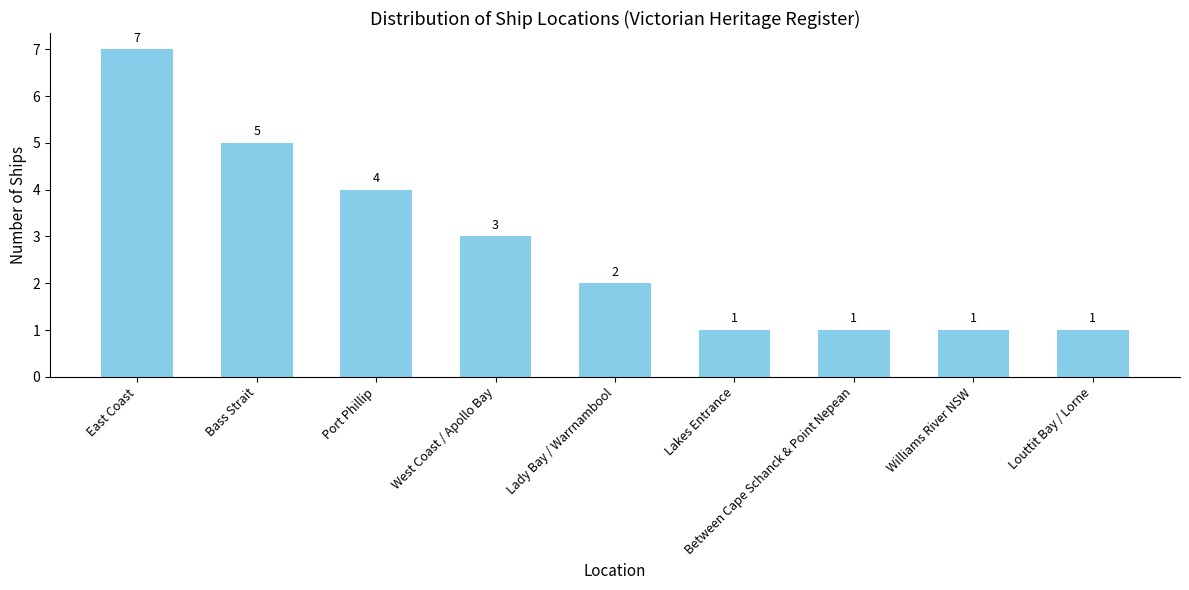

What is the sum of all values?

25